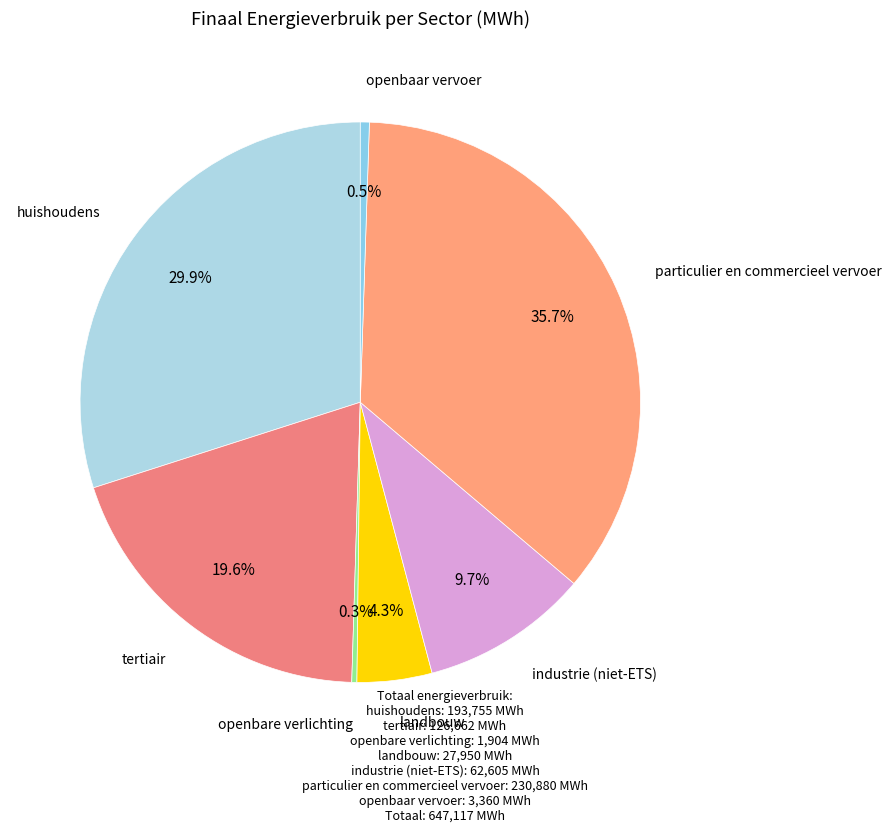

How many segments does this pie chart have?

7